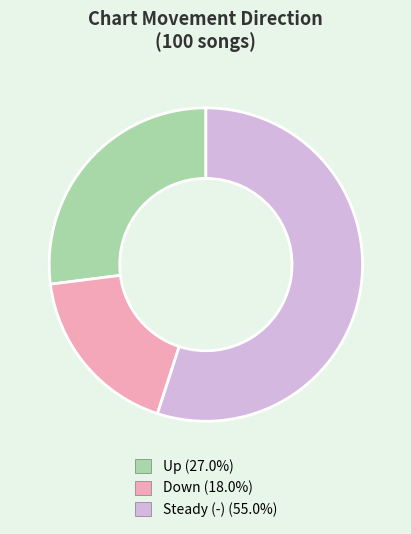

Is there a majority slice in this chart?

Yes